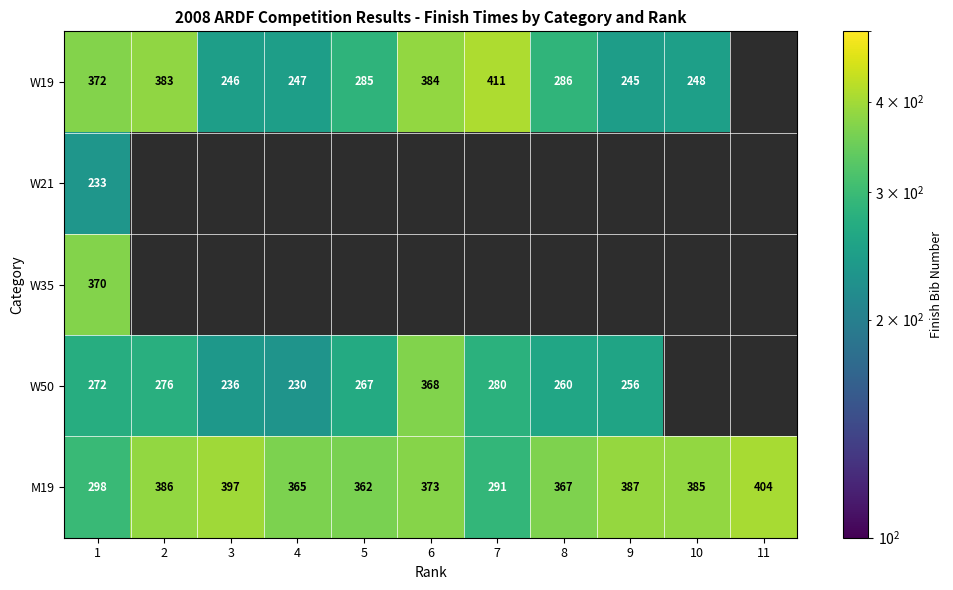

Is it true that M19 equals 567.0 at 4?

False